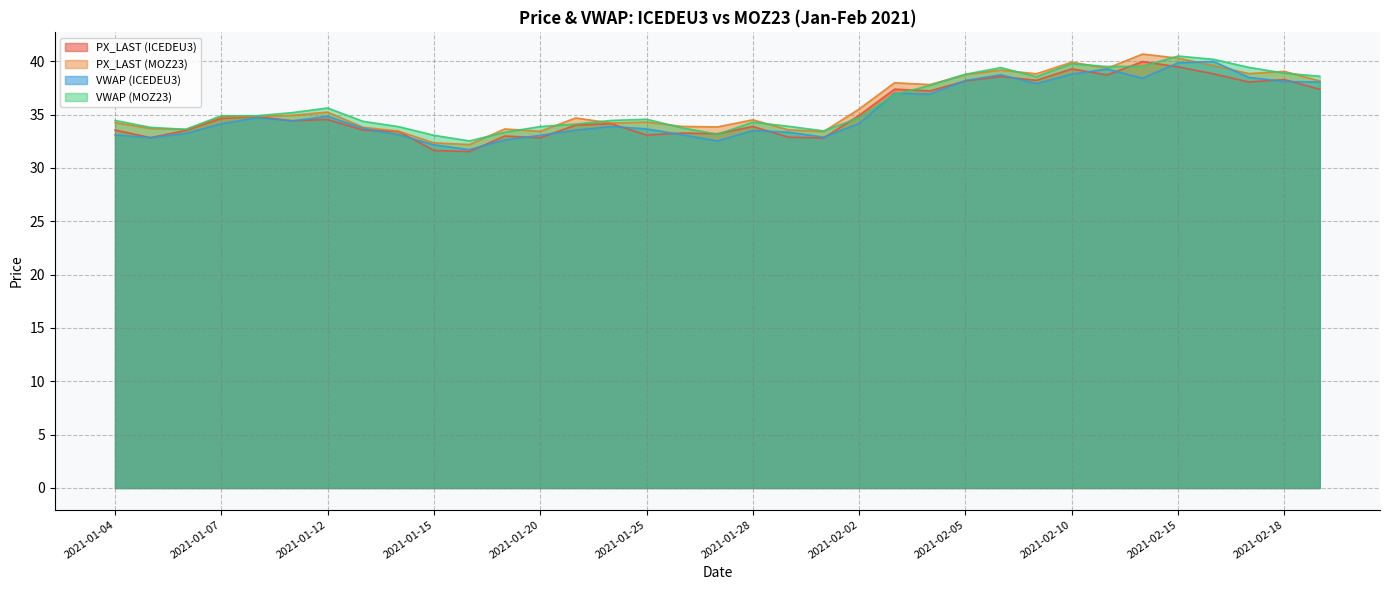

Reading left to right, what are all the values shown in this chart?

PX_LAST (ICEDEU3): 33.5	32.8	33.5	34.6	34.8	34.4	34.5	33.5	33.4	31.6	31.5	33.0	32.8	34.0	34.1	33.1	33.3	33.2	33.9	32.9	32.8	34.9	37.4	37.2	38.1	38.6	38.2	39.3	38.7	40.0	39.5	38.8	38.0	38.3	37.4
PX_LAST (MOZ23): 34.2	33.7	33.6	34.8	34.8	34.9	35.2	33.8	33.4	32.4	32.2	33.6	33.4	34.7	34.2	34.3	33.9	33.8	34.5	33.6	33.4	35.5	38.0	37.8	38.8	39.2	38.8	39.9	39.3	40.7	40.3	39.6	38.8	39.0	38.1
VWAP (ICEDEU3): 33.1	32.8	33.2	34.1	34.7	34.4	34.8	33.7	33.1	32.2	31.7	32.6	33.1	33.5	33.9	33.7	33.1	32.5	33.5	33.4	32.9	34.2	37.0	36.9	38.2	38.7	37.9	38.8	39.3	38.4	39.8	40.0	38.5	38.1	38.1
VWAP (MOZ23): 34.5	33.8	33.6	34.9	34.9	35.2	35.6	34.4	33.9	33.1	32.5	33.3	33.9	34.1	34.4	34.6	33.8	33.2	34.3	33.9	33.5	34.7	36.9	37.7	38.8	39.4	38.5	39.8	39.5	39.5	40.5	40.2	39.4	38.9	38.6